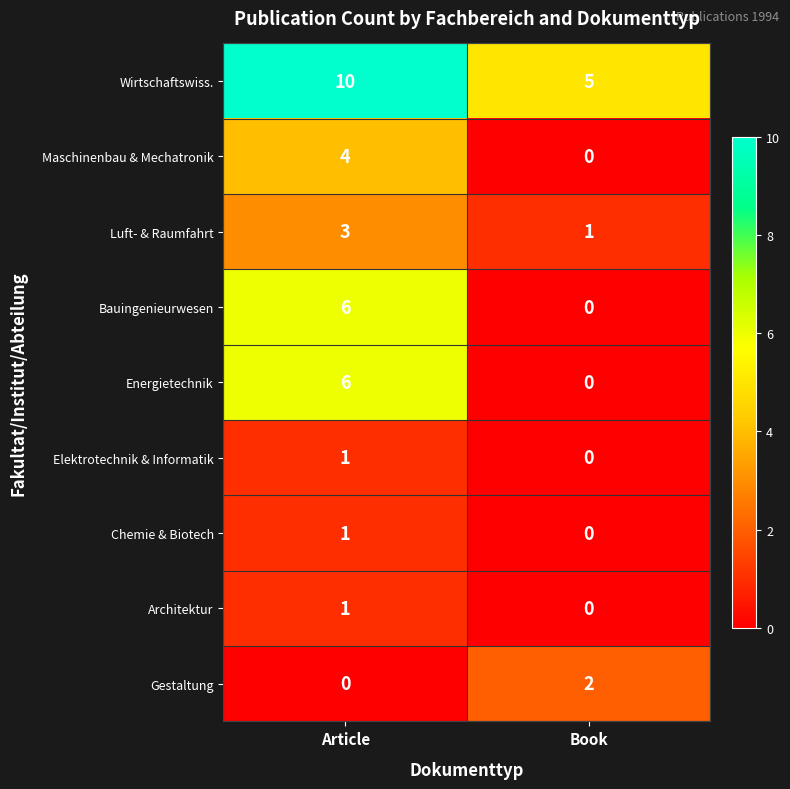

Is it true that Chemie & Biotech equals -1 at Book?

False